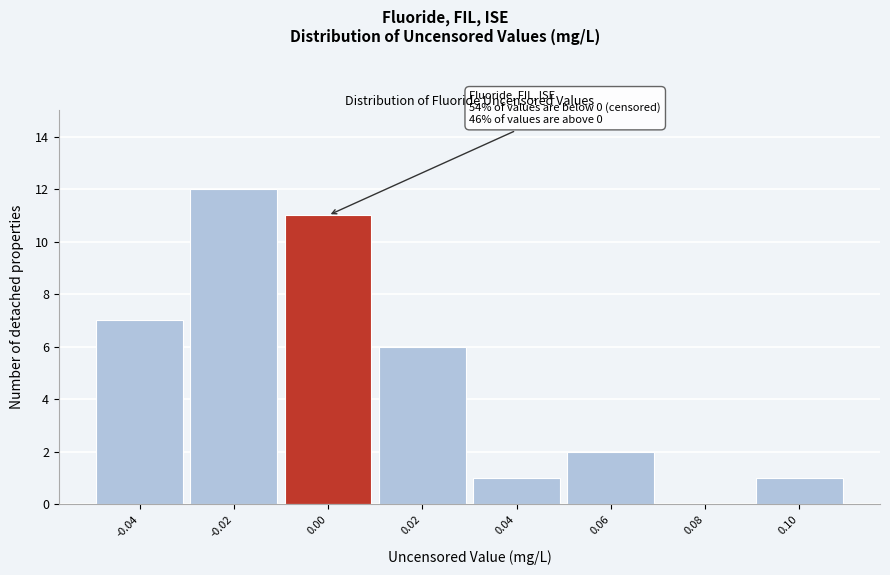

Reading left to right, transcribe all the data shown in this chart.

-0.04=7	-0.02=12	0.00=11	0.02=6	0.04=1	0.06=2	0.08=0	0.10=1